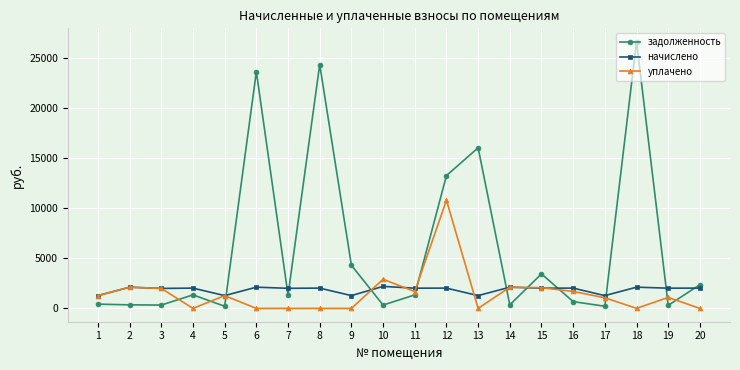

Which series changed the most between 17 and 18?

задолженность